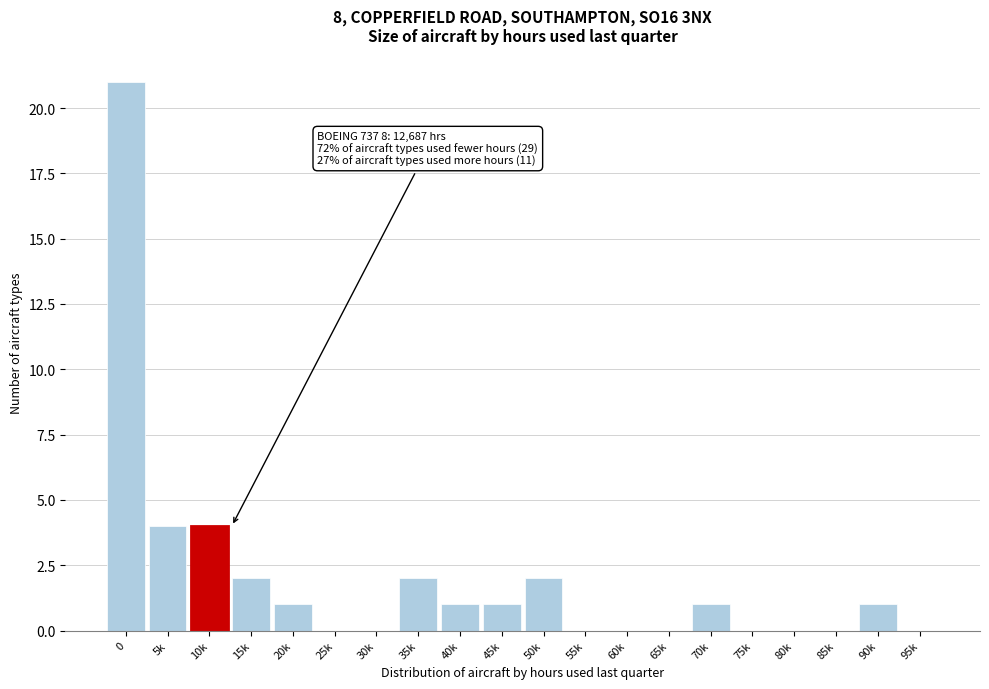

Reading right to left, what are all the values shown in this chart?

95k=0	90k=1	85k=0	80k=0	75k=0	70k=1	65k=0	60k=0	55k=0	50k=2	45k=1	40k=1	35k=2	30k=0	25k=0	20k=1	15k=2	10k=4	5k=4	0=21